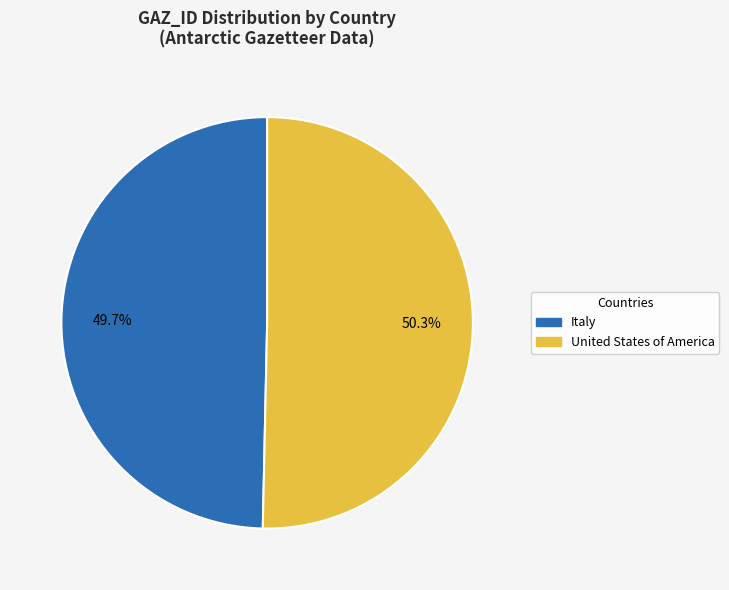

The Italy slice represents 50% of the pie. True or false?

True